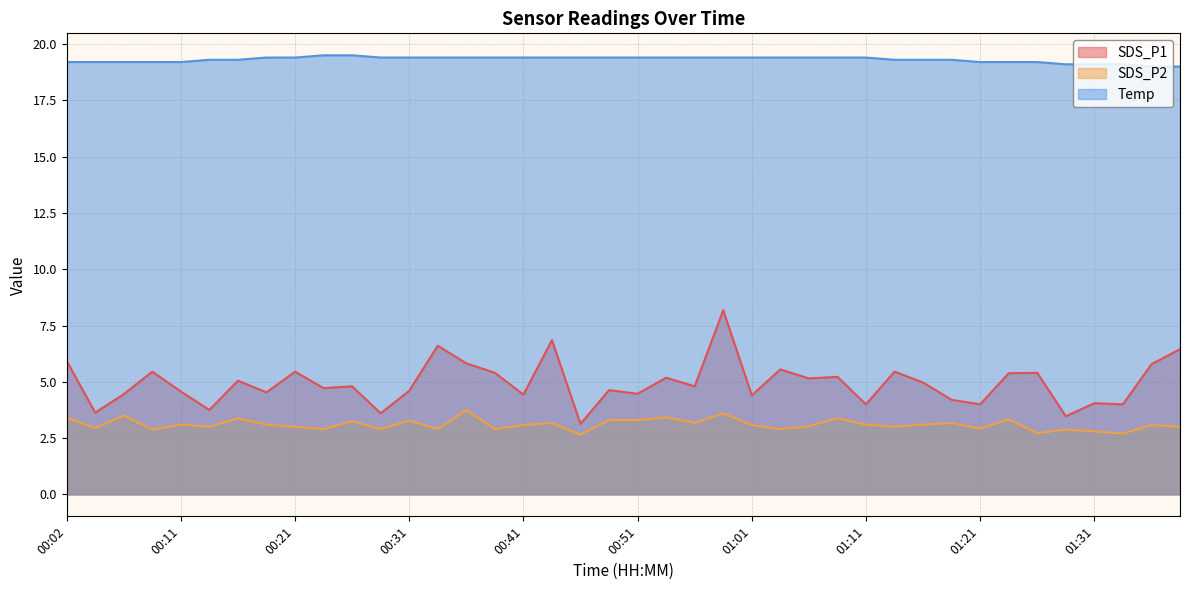

True or false: SDS_P2 and Temp cross at least once.

False